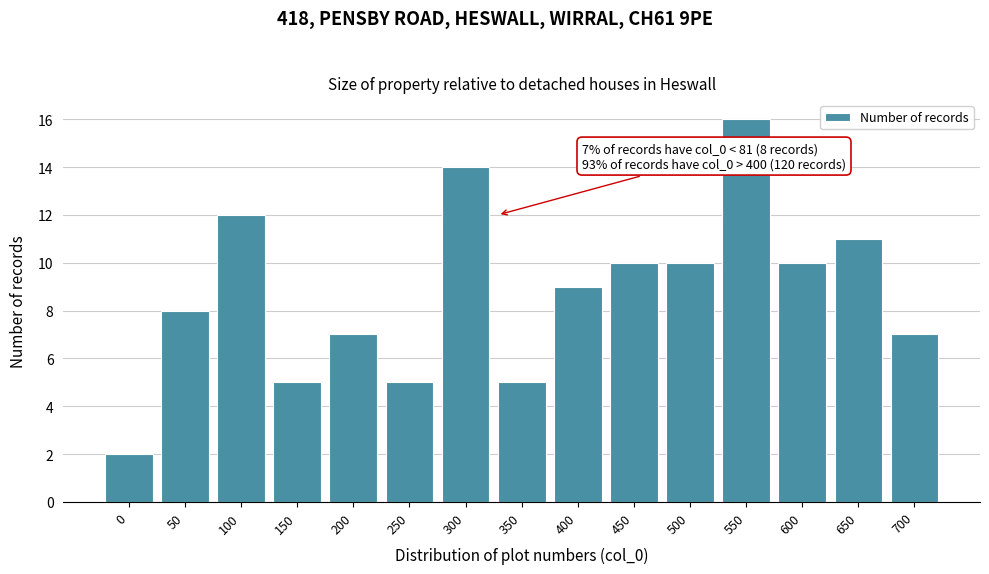

Reading left to right, extract all data points from this chart.

2	8	12	5	7	5	14	5	9	10	10	16	10	11	7